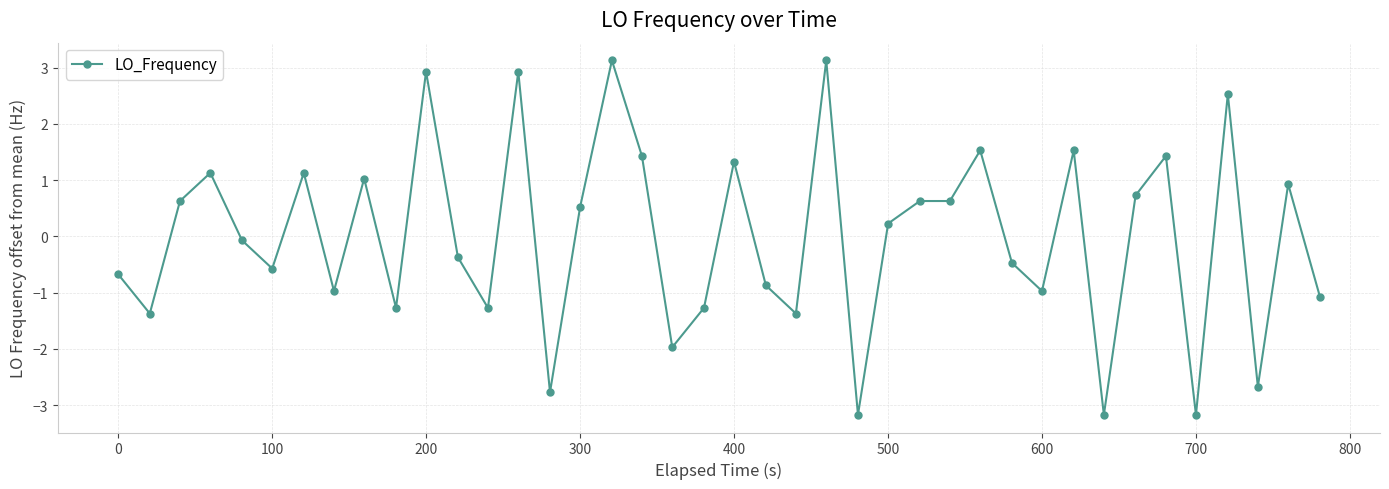

What is the difference between the second highest and minimum values?

6.3